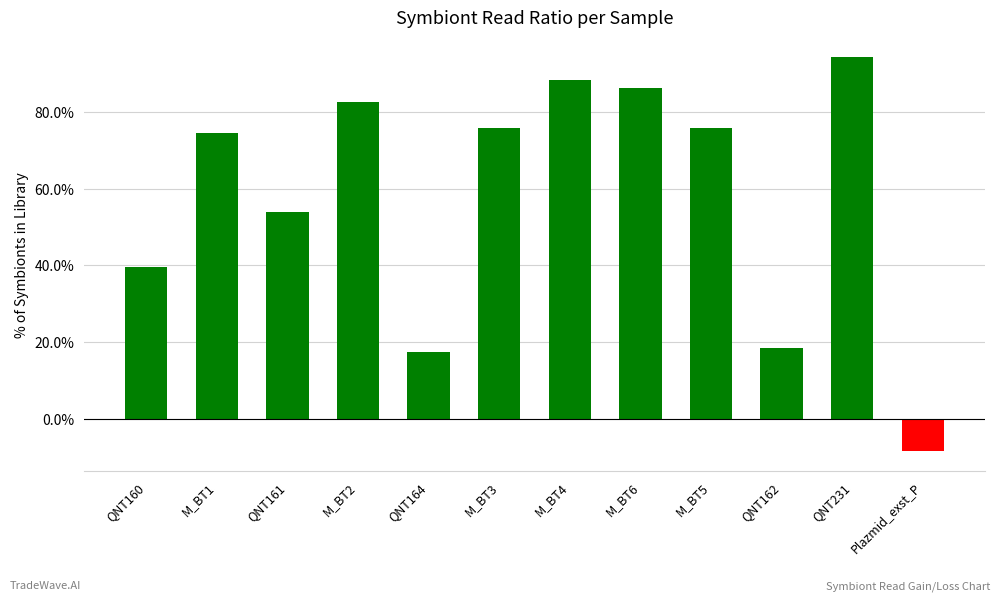

How many positive values are there?

11